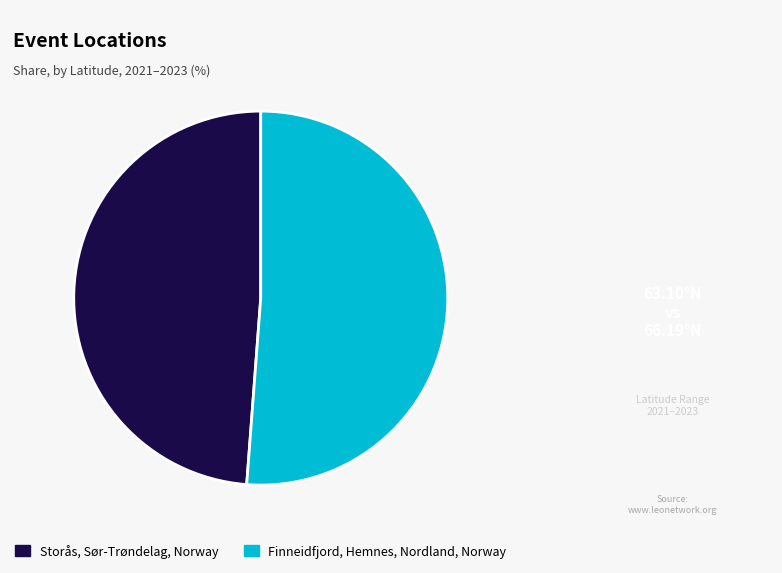

Which category has the smallest portion of the pie?

Storås, Sør-Trøndelag, Norway